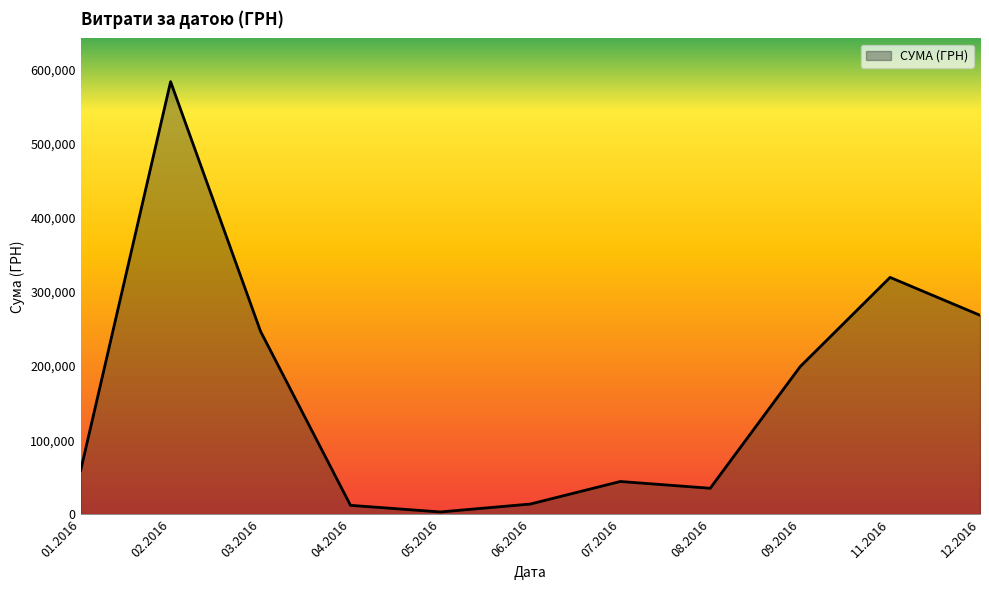

How many distinct data groups are displayed?

1